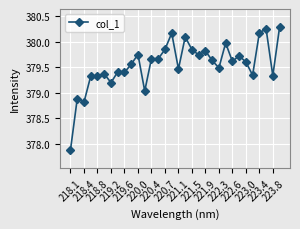

True or false: the data has more than 0 interior local peaks.

True